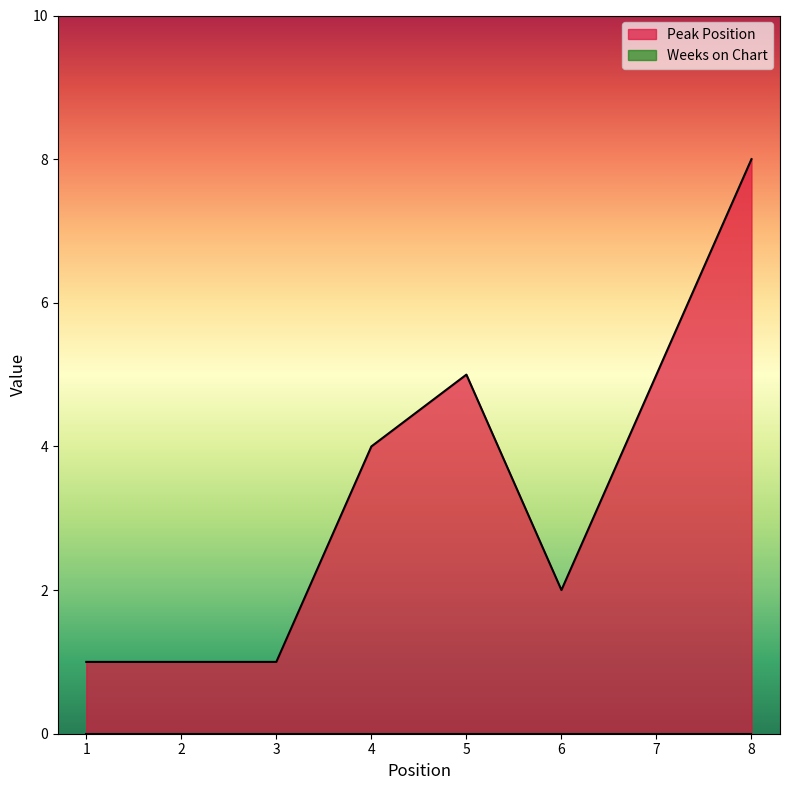

How many lines are shown in the chart?

2